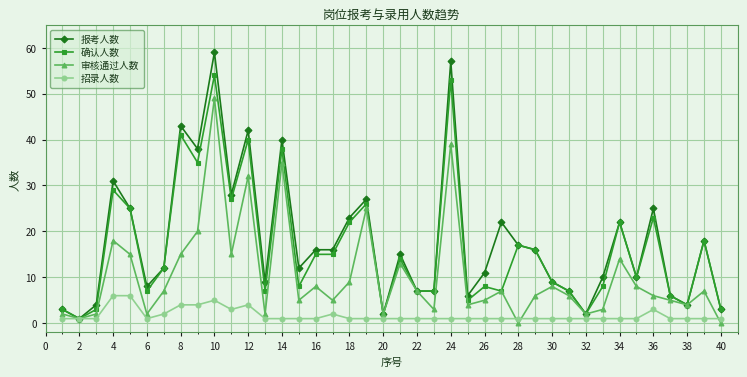

What is the value of the 确认人数 point at the 10th from the left?

54